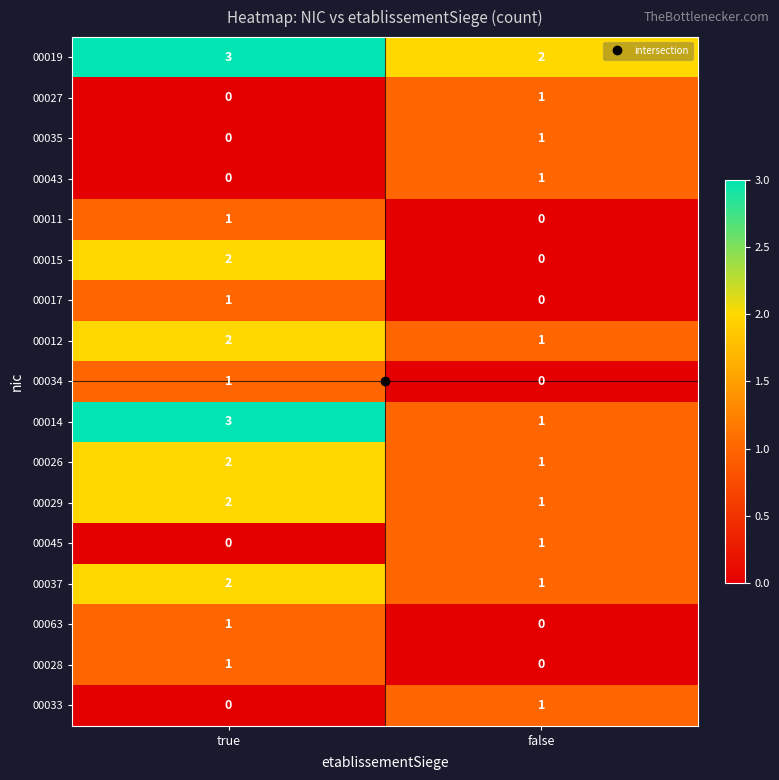

What is the total value across all series at true?

21